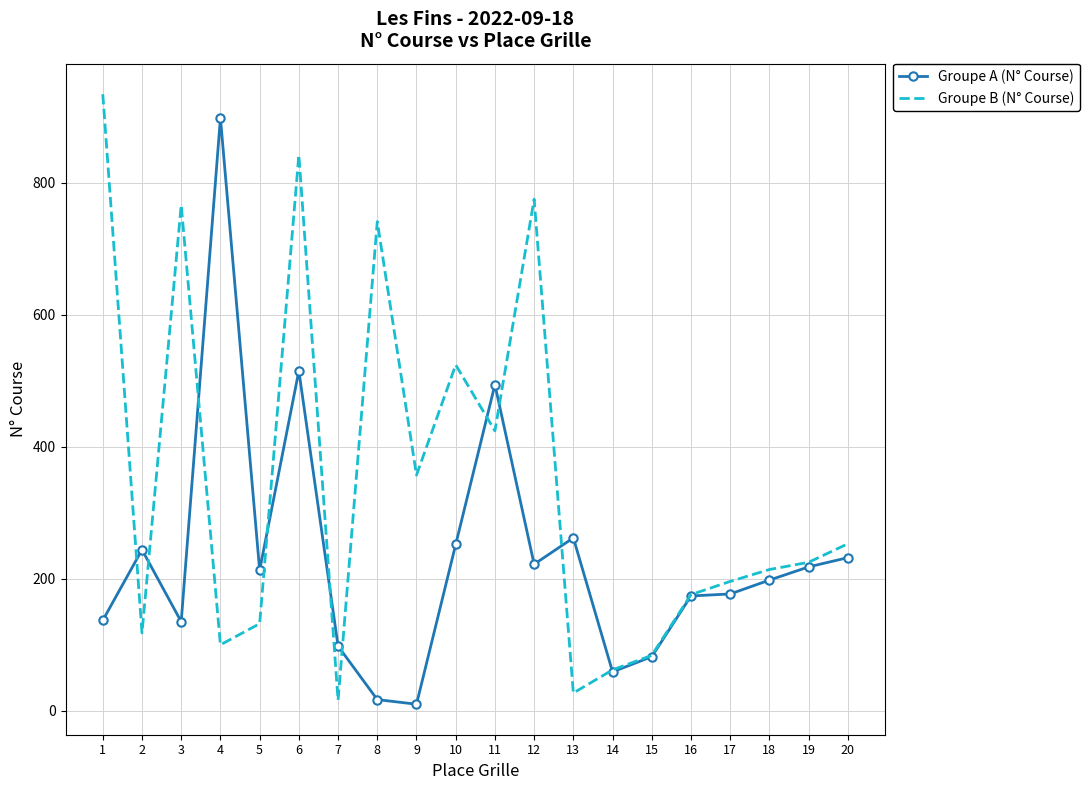

Rank the series by their average value, from highest to lowest.

Groupe B (N° Course), Groupe A (N° Course)